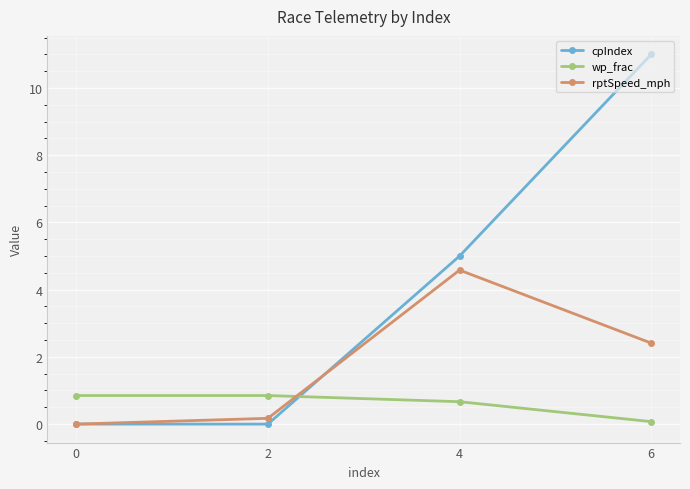

Reading left to right, transcribe all the data shown in this chart.

cpIndex: 0=0.0	2=0.0	4=5.0	6=11.0
wp_frac: 0=0.8	2=0.8	4=0.7	6=0.1
rptSpeed_mph: 0=0.0	2=0.2	4=4.6	6=2.4